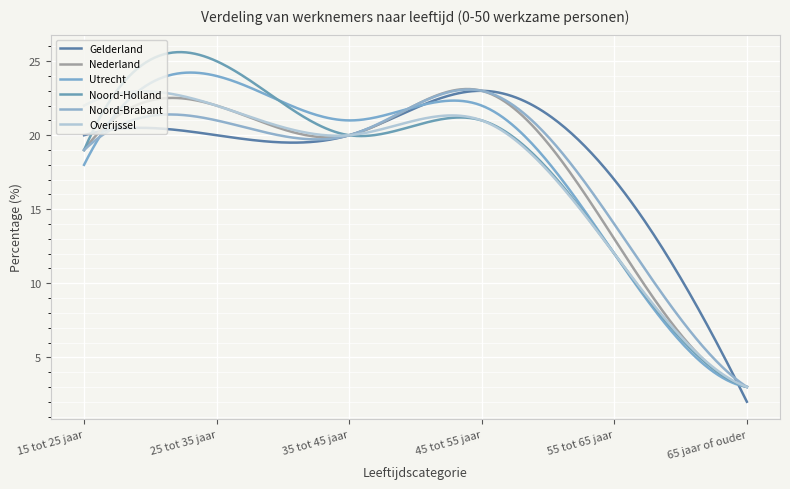

What is the label of the 3rd point from the left?

35 tot 45 jaar